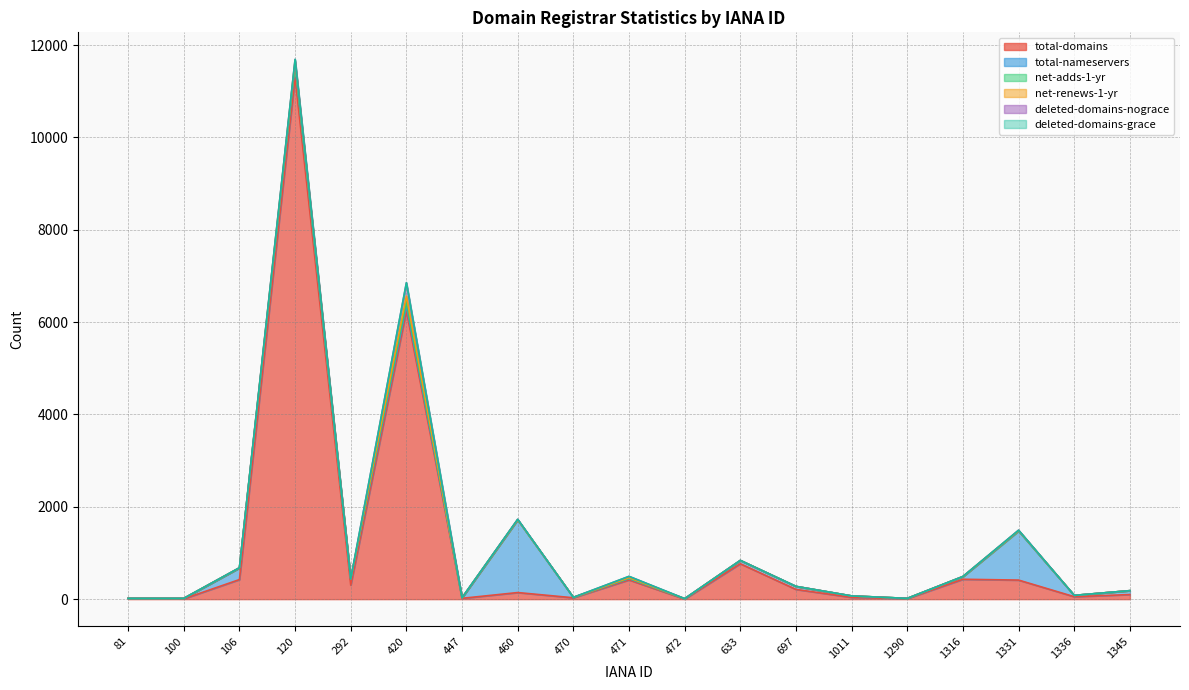

What is the lowest value of the total-domains series?

2